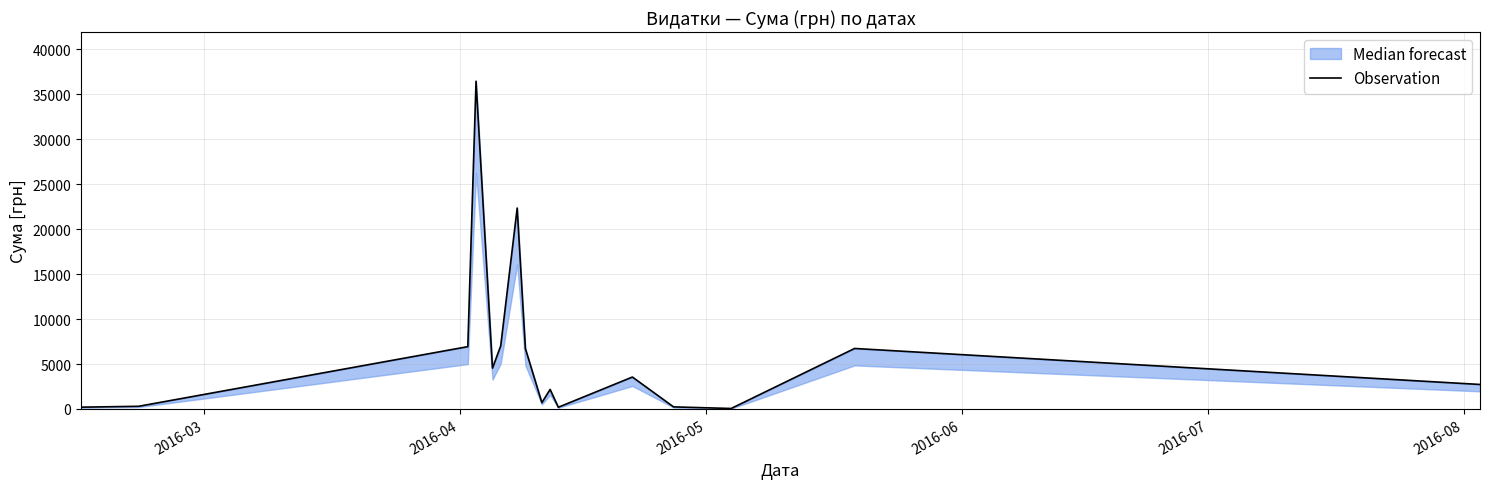

How many interior local valleys (lower than both neighbors) does the data have?

4